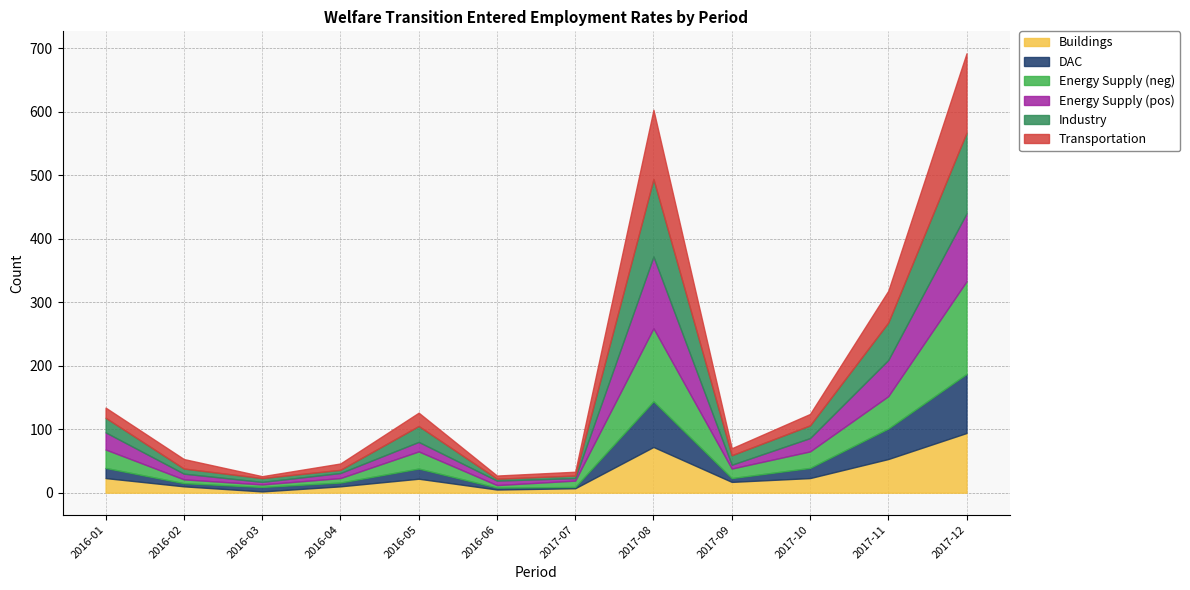

Which category has the highest value in the Buildings series?

2017-12